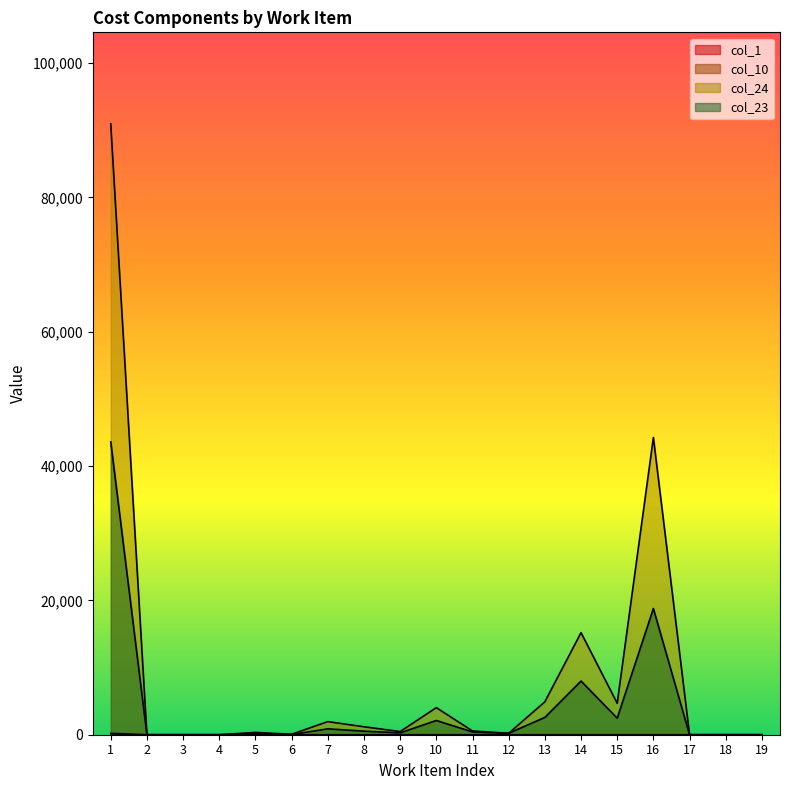

Is it true that col_23 equals 875.9 at 7?

True